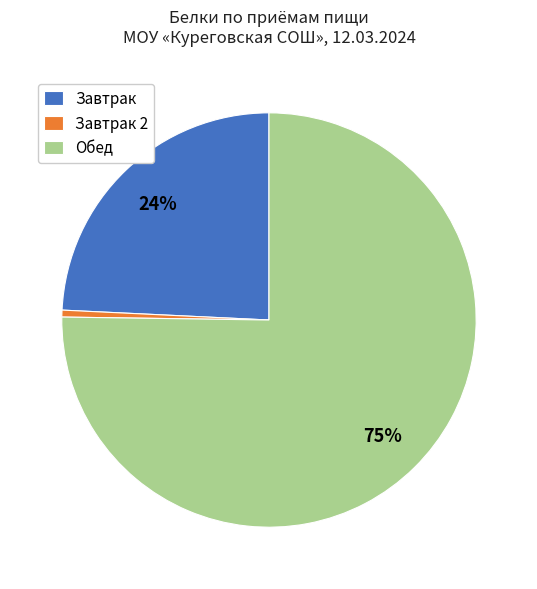

Do Завтрак and Обед together represent more than half of the pie?

Yes